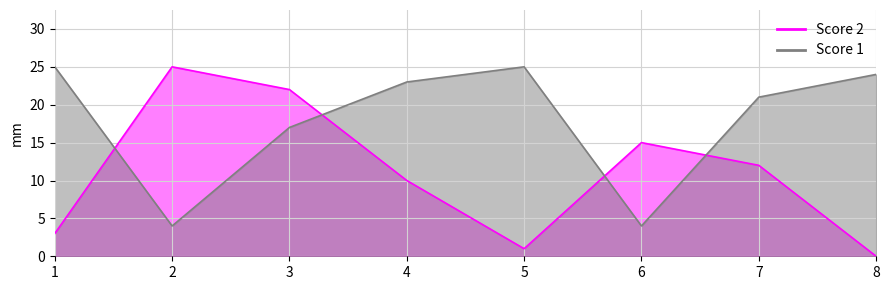

What is the average value of the Score 1 series?

18